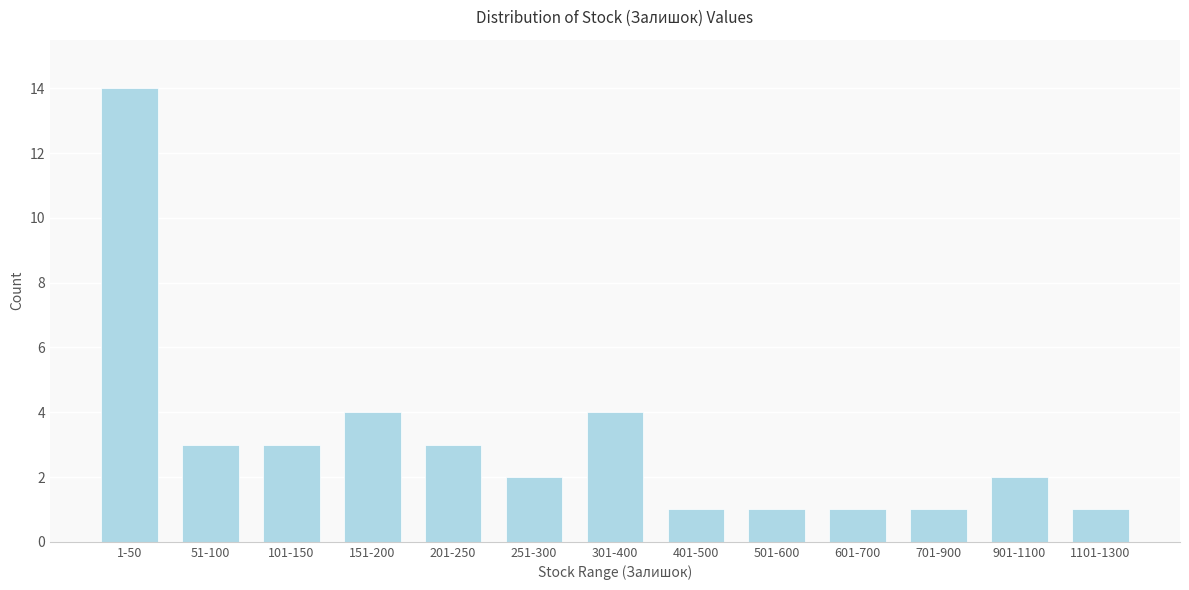

Reading left to right, transcribe all the data shown in this chart.

14	3	3	4	3	2	4	1	1	1	1	2	1